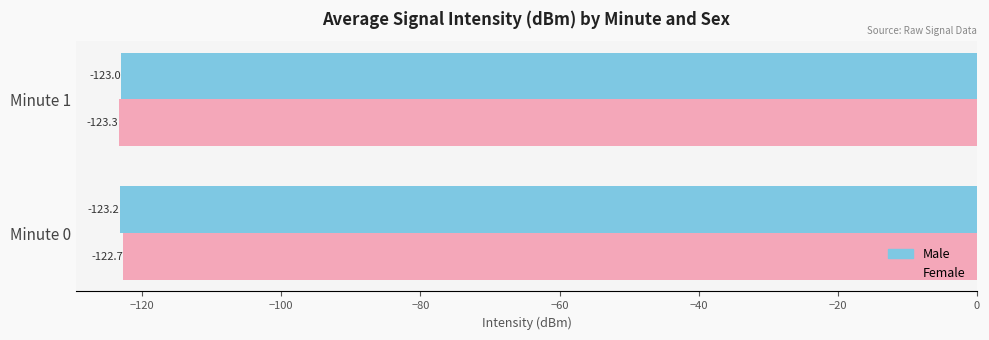

At which category is the sum across all series the highest?

Minute 0